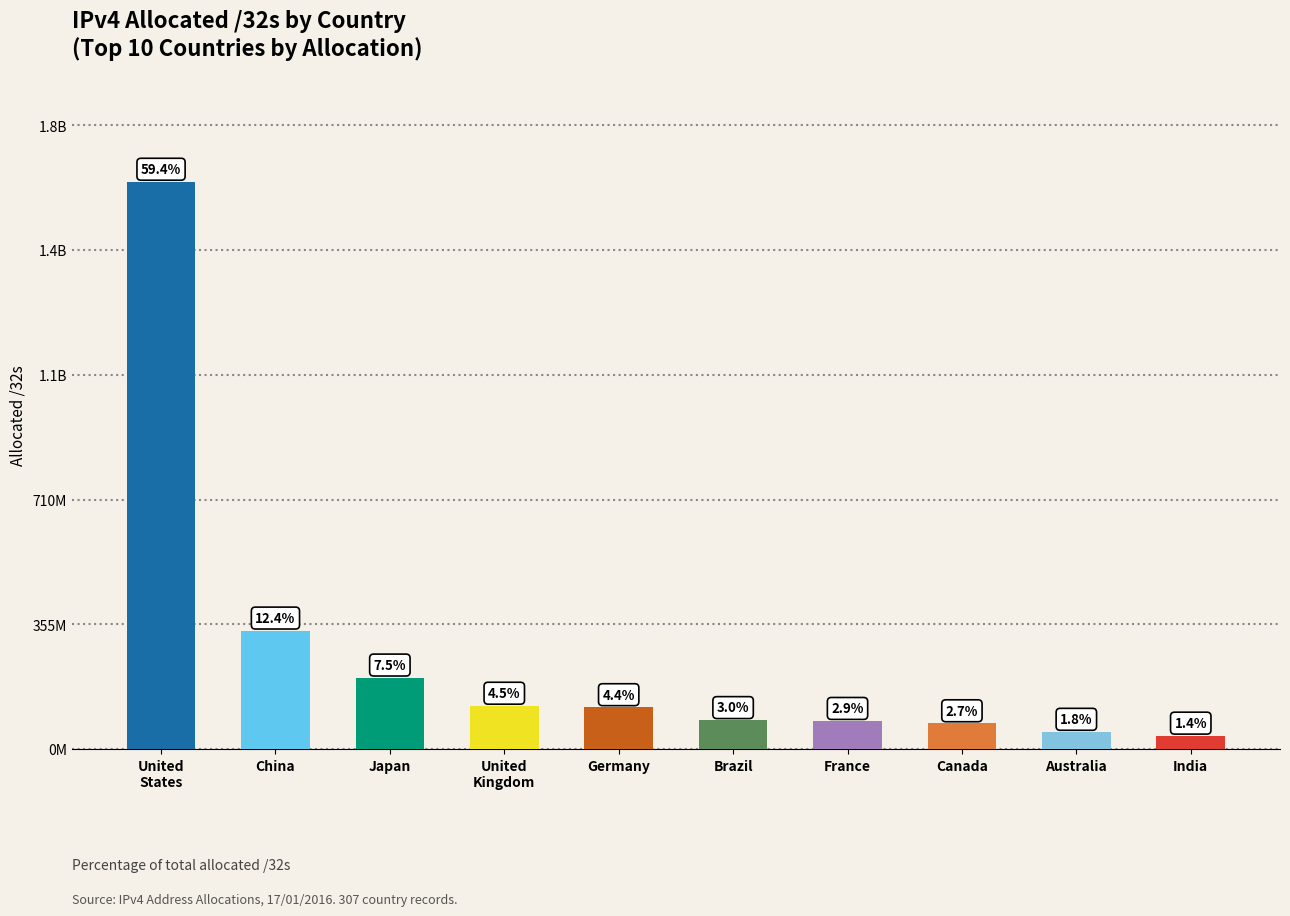

Reading left to right, transcribe all the data shown in this chart.

United
States=1614240000	China=336796416	Japan=203064576	United
Kingdom=122901272	Germany=118731904	Brazil=81985280	France=79558448	Canada=72961792	Australia=48651264	India=37719296